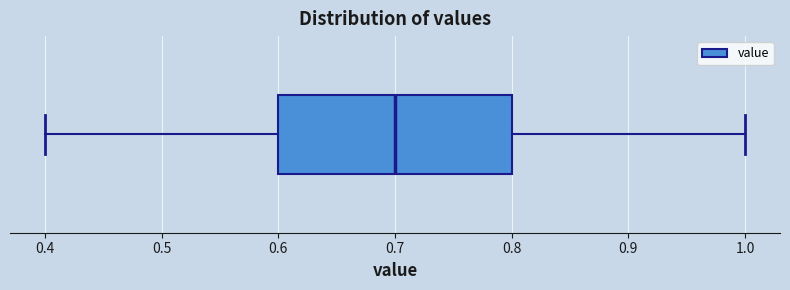

Where does the left whisker of the box end on the x-axis? The values are not printed on the chart, so give them approximately, as read against the axis.

0.4